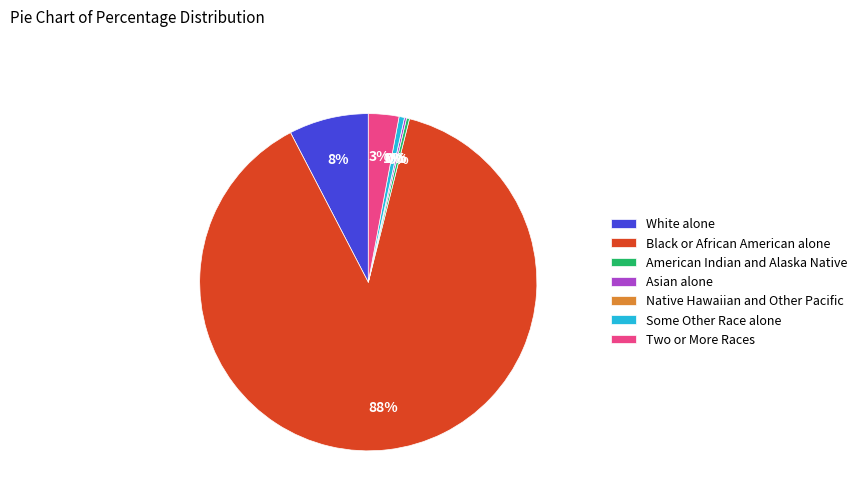

What is the smallest slice in the pie chart?

Native Hawaiian and Other Pacific